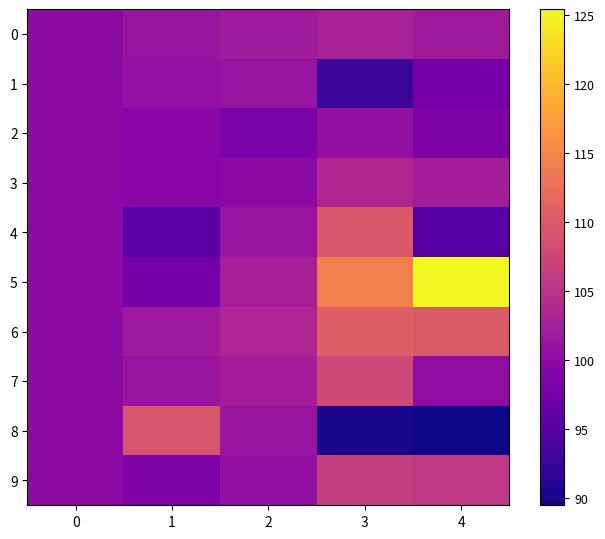

List the series in order of their peak value, lowest first.

2, 1, 0, 3, 9, 7, 8, 4, 6, 5